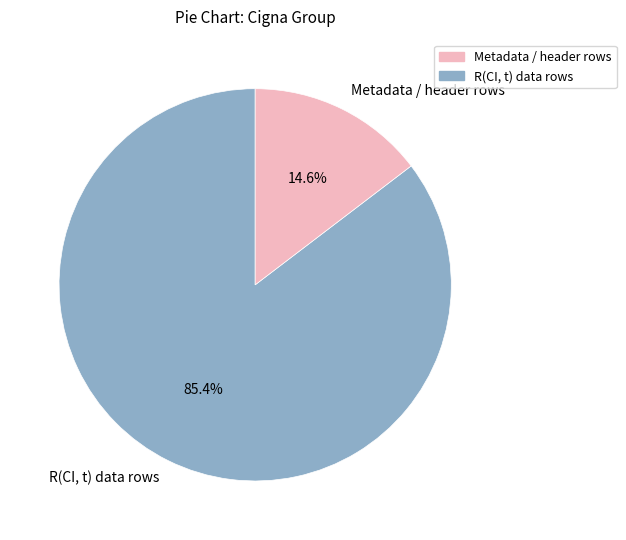

Is there a majority slice in this chart?

Yes